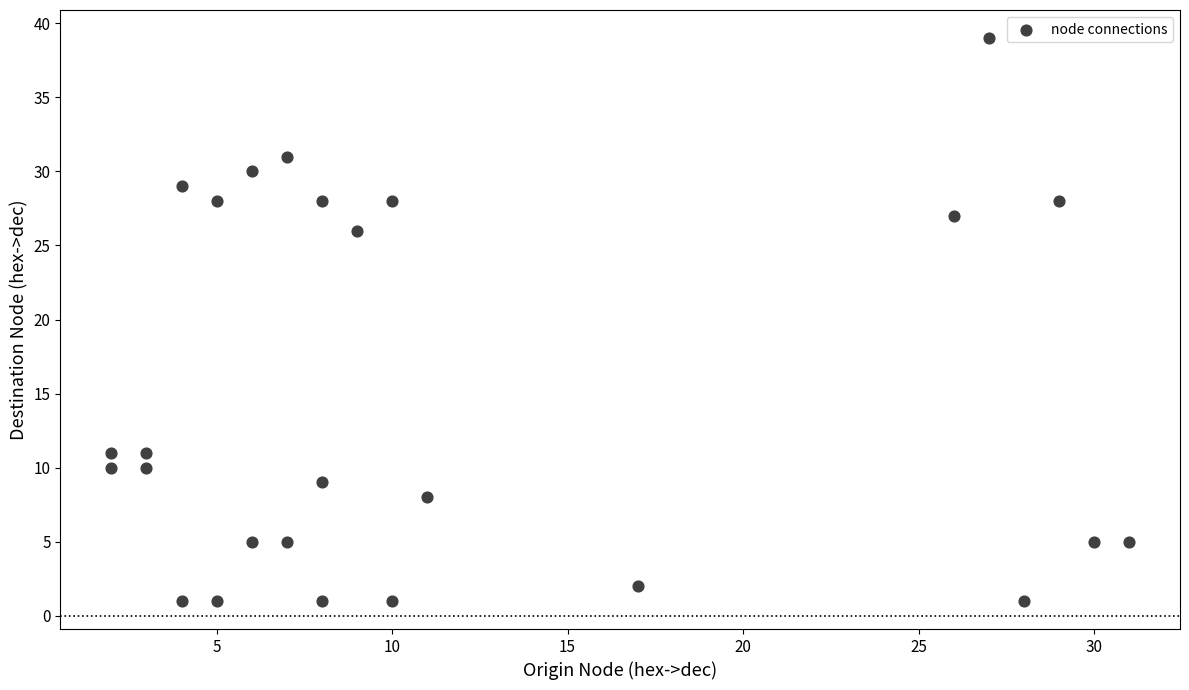

What is the range of X values (max minus min)?

29